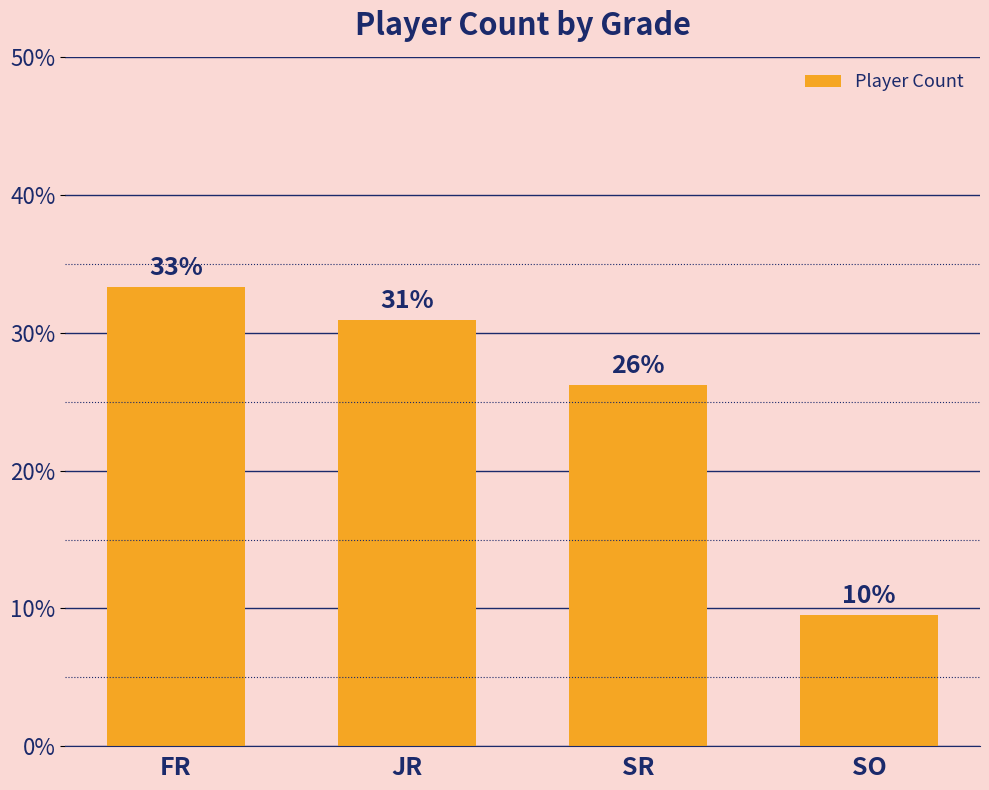

Rank the categories by value from highest to lowest.

FR, JR, SR, SO